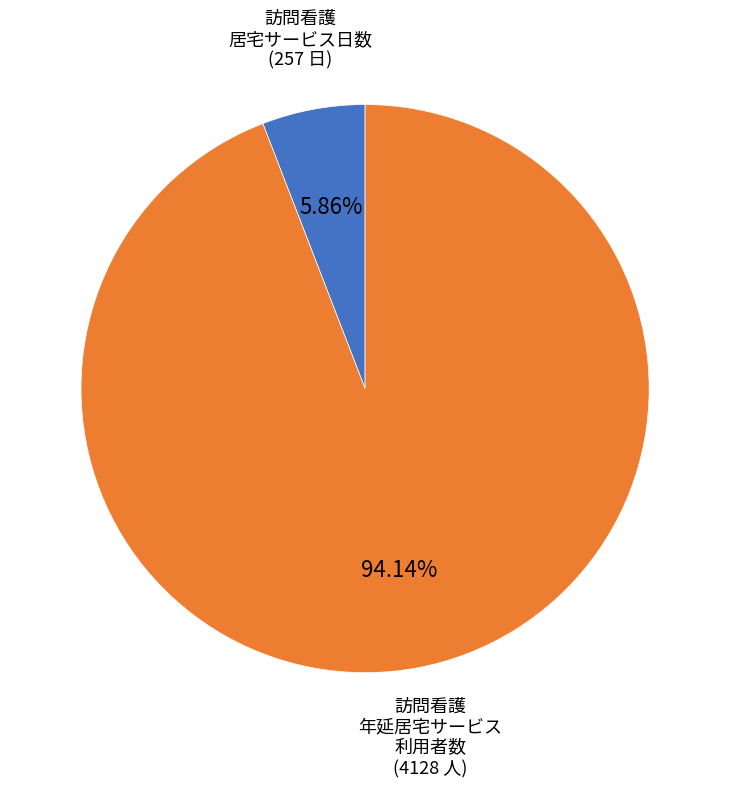

Does any single category account for the majority?

Yes